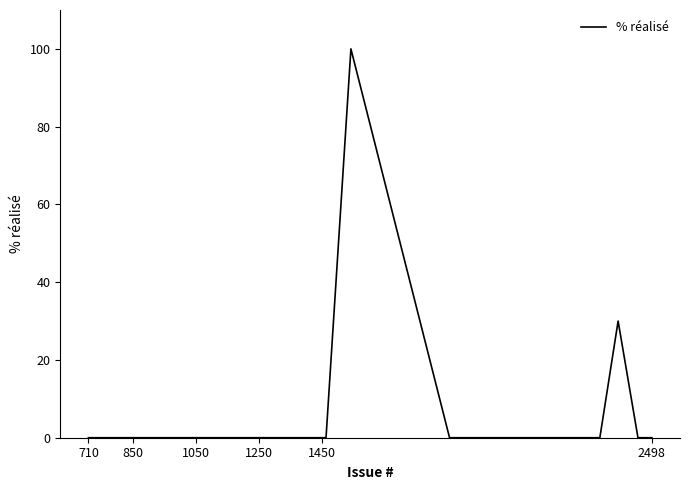

What is the maximum value shown in the chart?

100